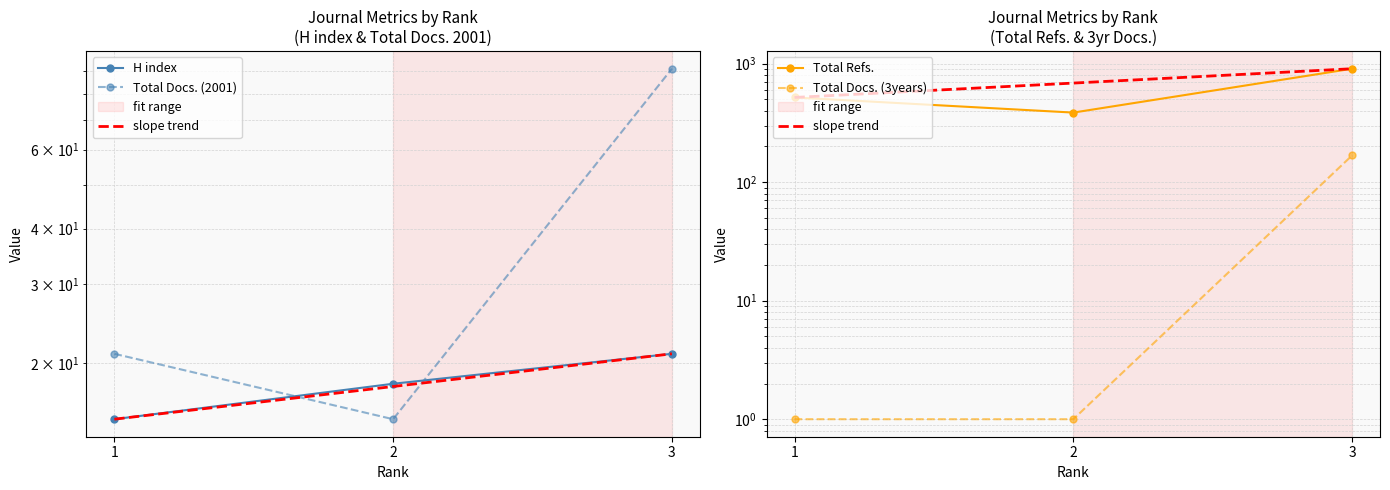

What is the highest value of the Total Docs. (3years) series?

168